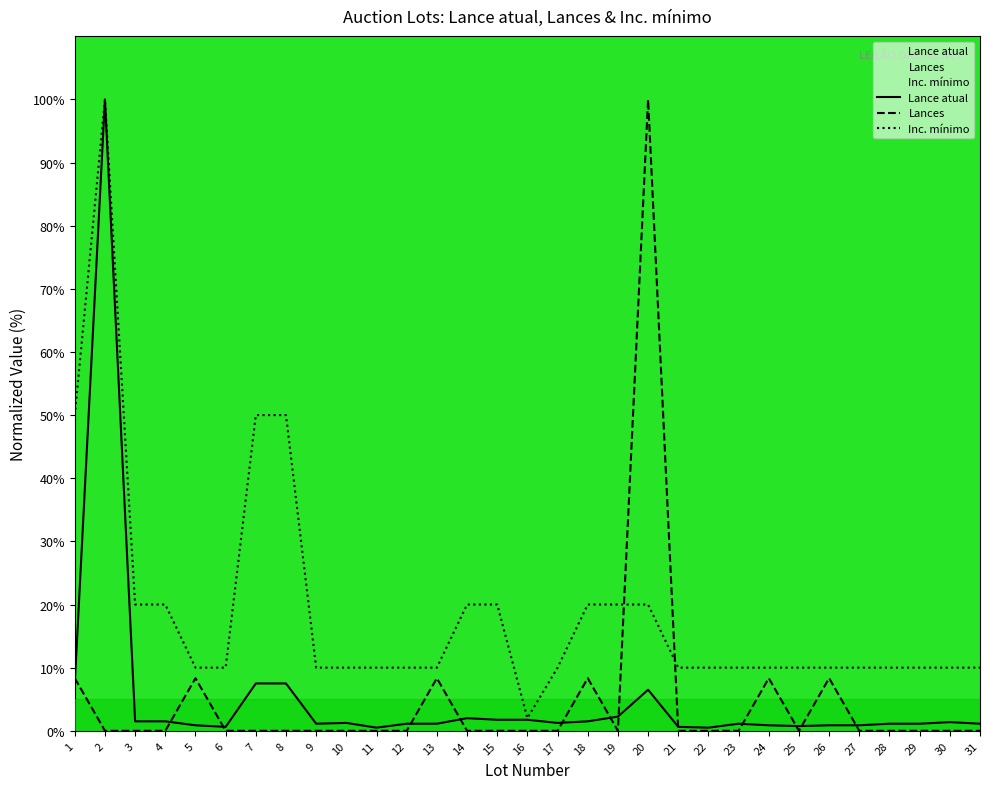

What is the value of the Inc. mínimo point at the 2nd from the left?

100.0